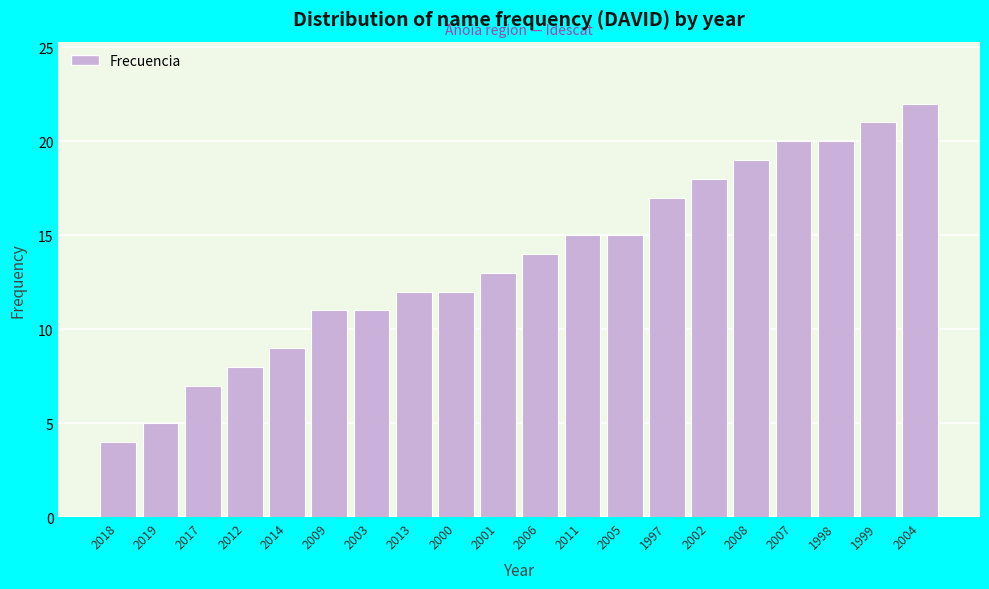

Reading right to left, list all the values displayed in this chart.

2004=22	1999=21	1998=20	2007=20	2008=19	2002=18	1997=17	2005=15	2011=15	2006=14	2001=13	2000=12	2013=12	2003=11	2009=11	2014=9	2012=8	2017=7	2019=5	2018=4